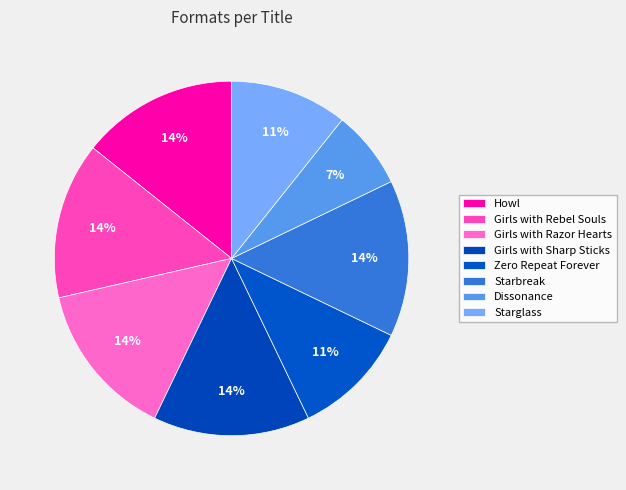

What is the change in value from Girls with Rebel Souls to Zero Repeat Forever?

-1